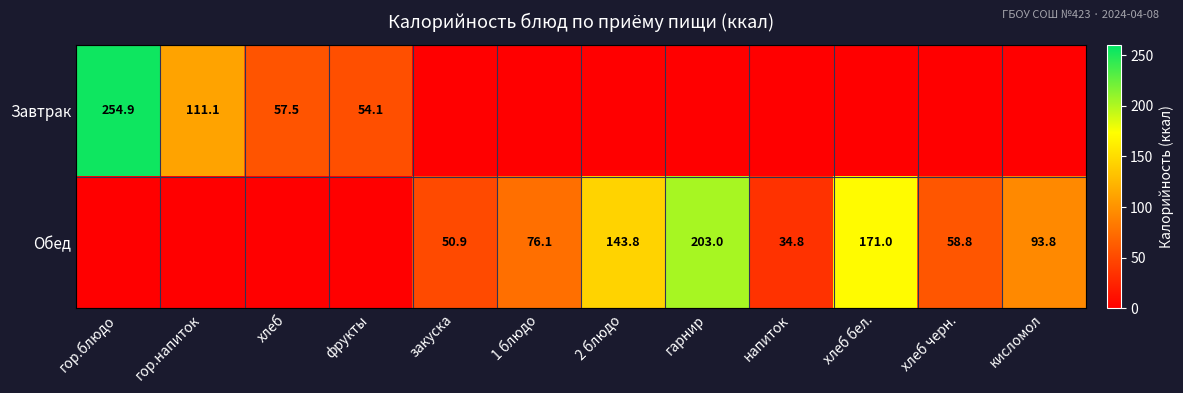

How many distinct data groups are displayed?

2